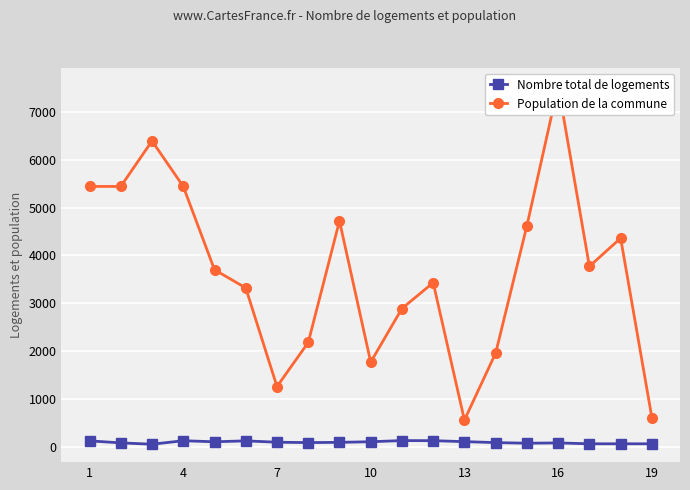

What is the maximum value for Nombre total de logements?

131